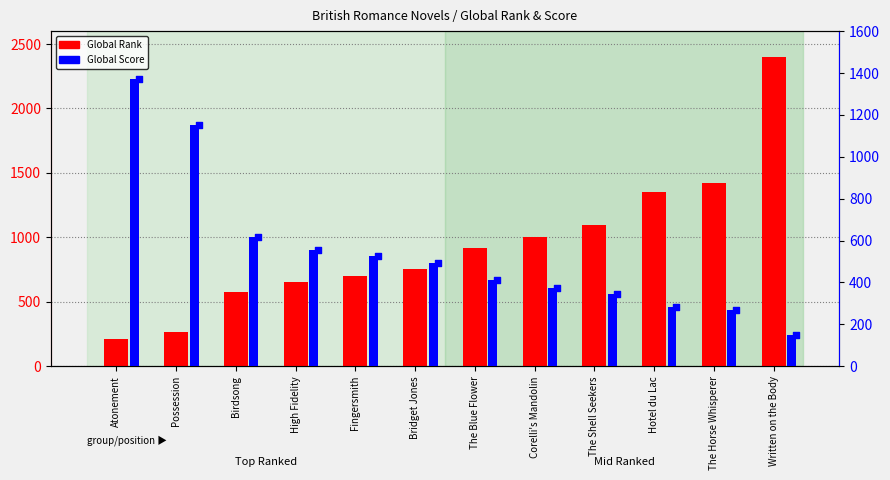

Which series has the largest total across all categories?

Global Rank